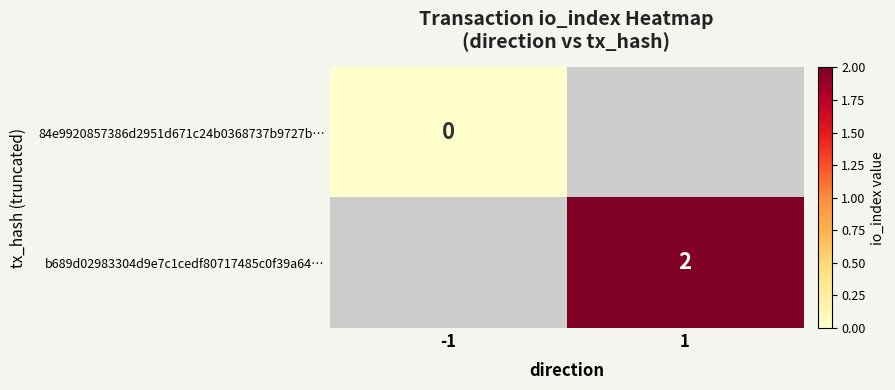

At how many categories does at least one series exceed 1?

1